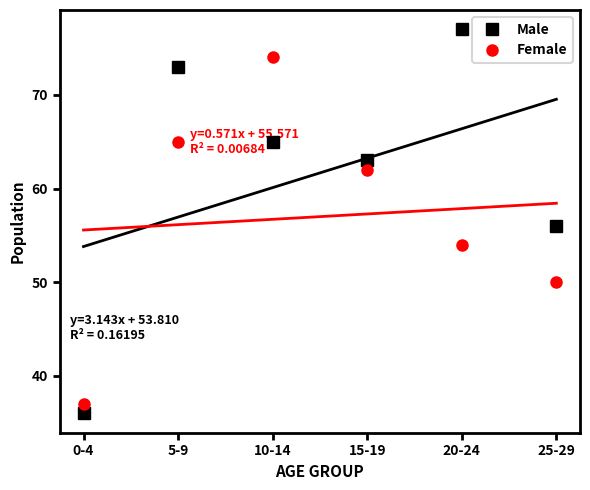

How many interior local peaks does the Male series have?

2